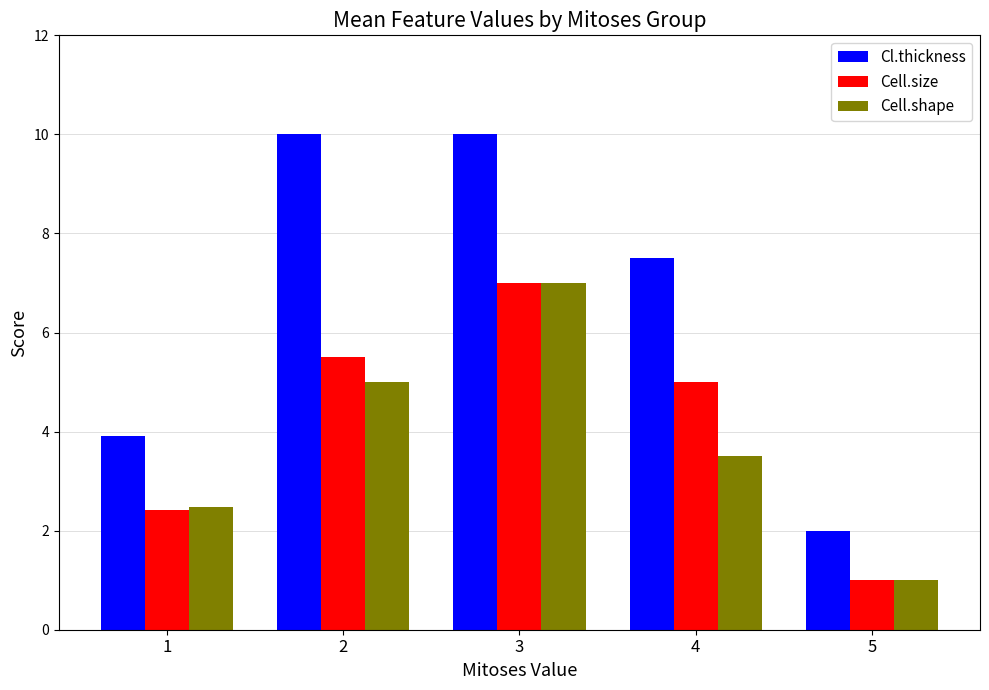

Is it true that Cell.size equals 7.0 at 3?

True